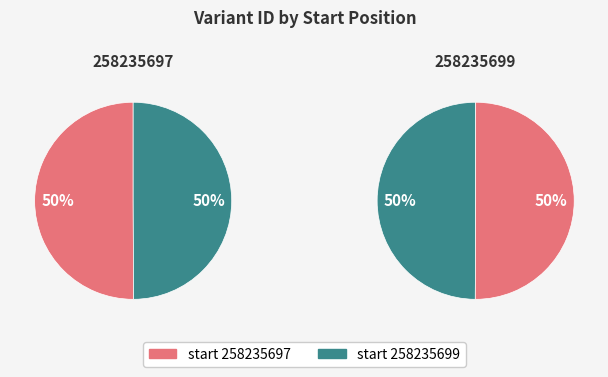

To the nearest percent, what is the combined percentage of 258235697 and 258235699?

100%